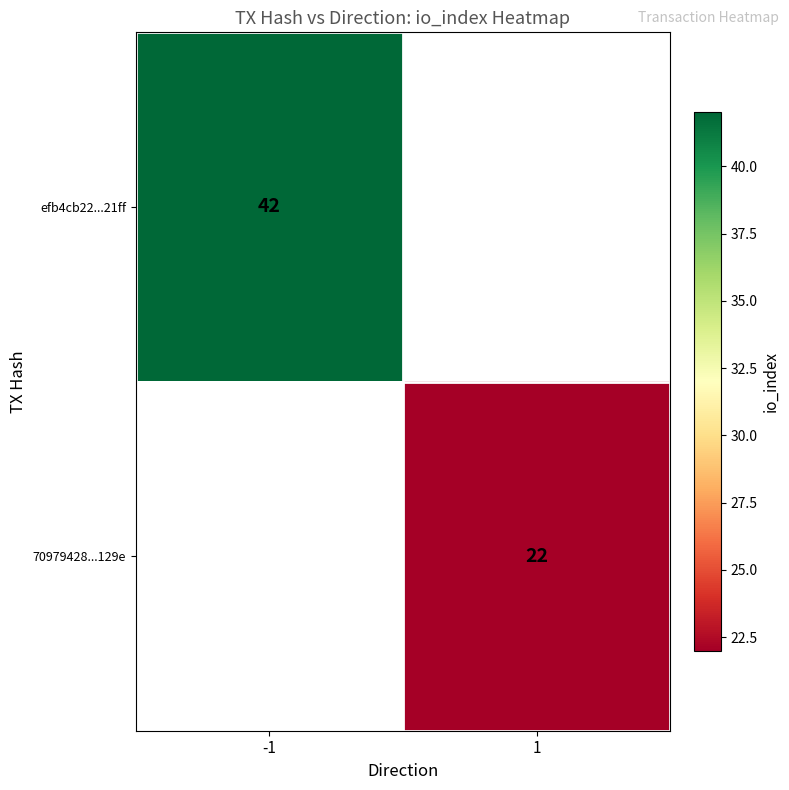

True or false: 70979428...129e has a value of 13 at 1.

False